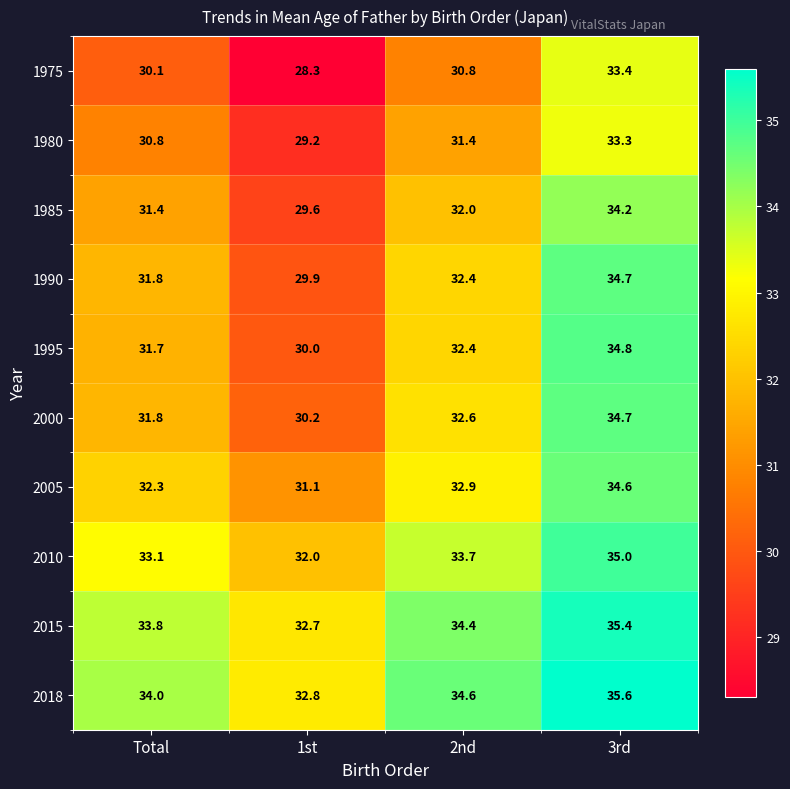

How many series are shown in this chart?

10